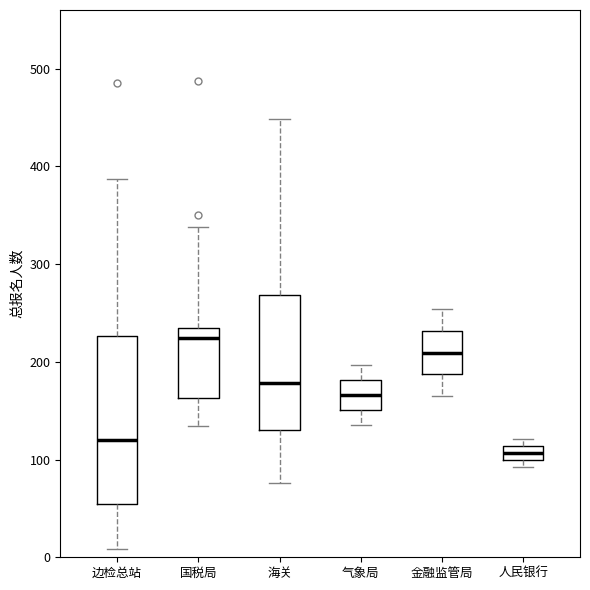

Where is the lower edge of the box for 金融监管局 on the y-axis? The values are not printed on the chart, so give them approximately, as read against the axis.

190